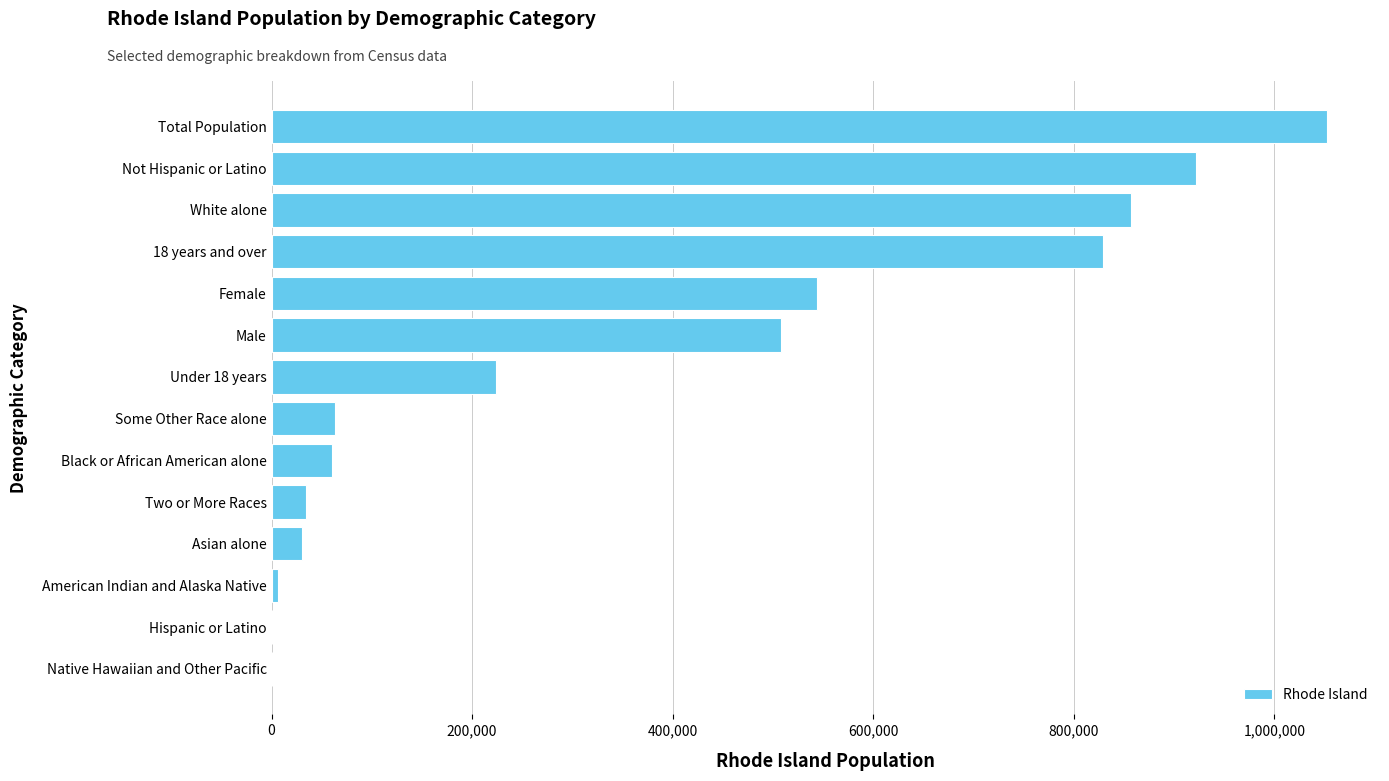

Between Two or More Races and White alone, which is larger?

White alone